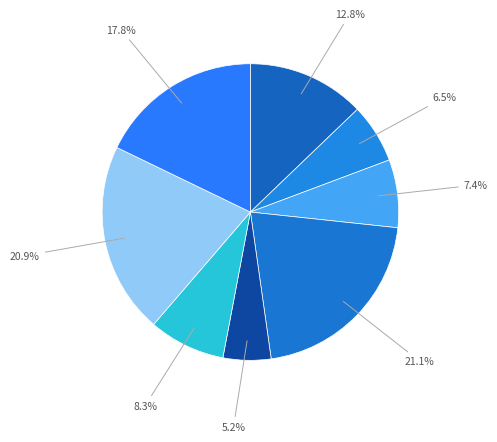

What is the largest slice in the pie chart?

масло сливочное